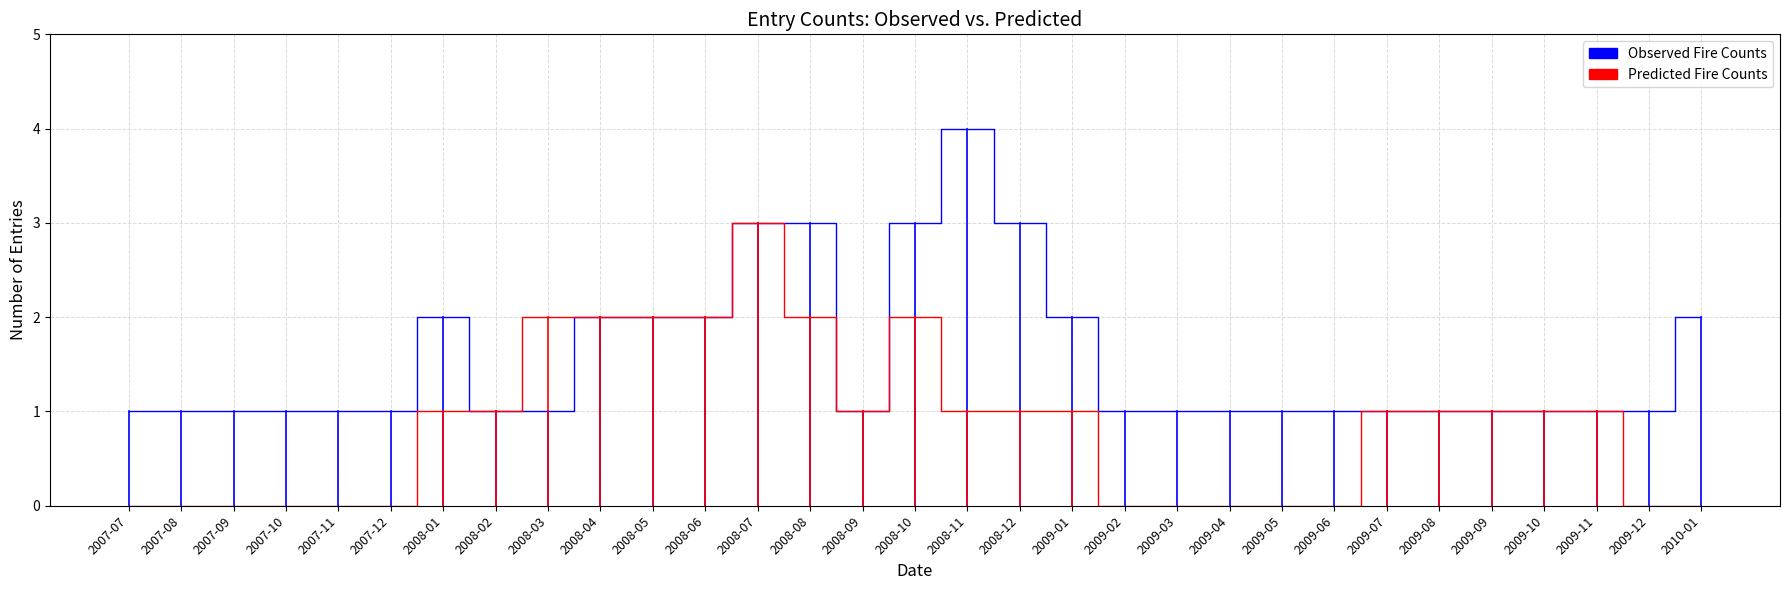

True or false: Observed Fire Counts has a value of 1 at 2007-07.

True